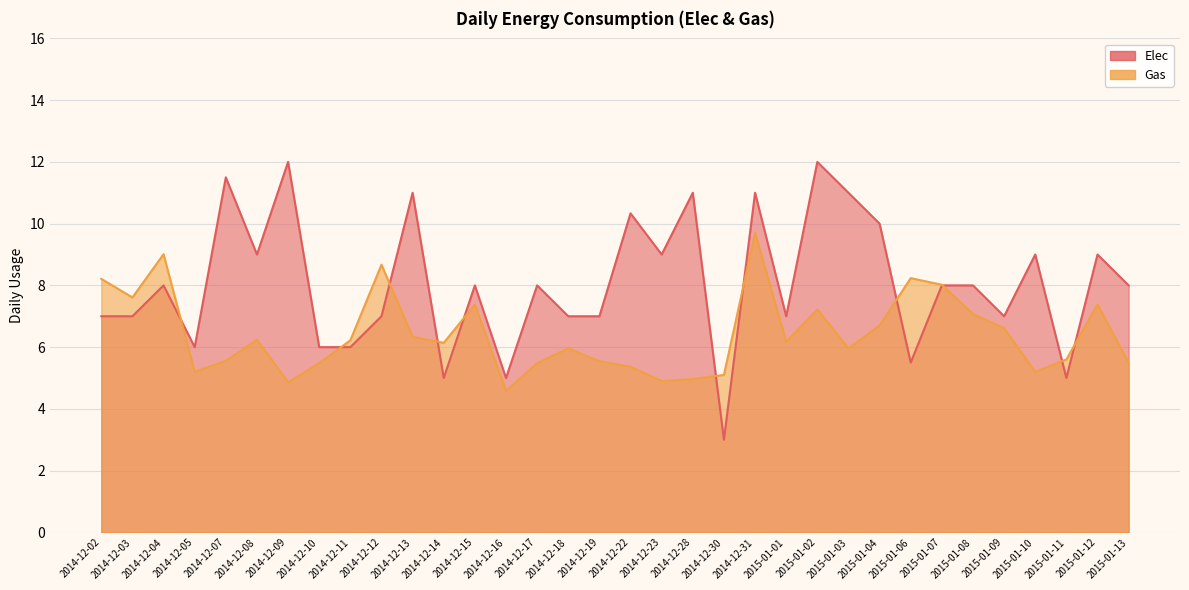

What is the spread (max minus min) of values at 2014-12-31?

1.3